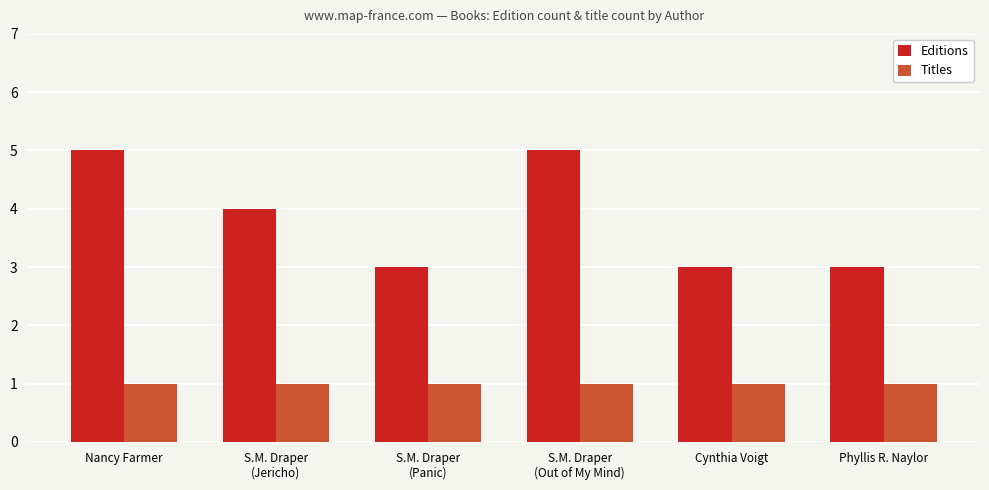

Where is Editions nearest to the value 4?

S.M. Draper
(Jericho)